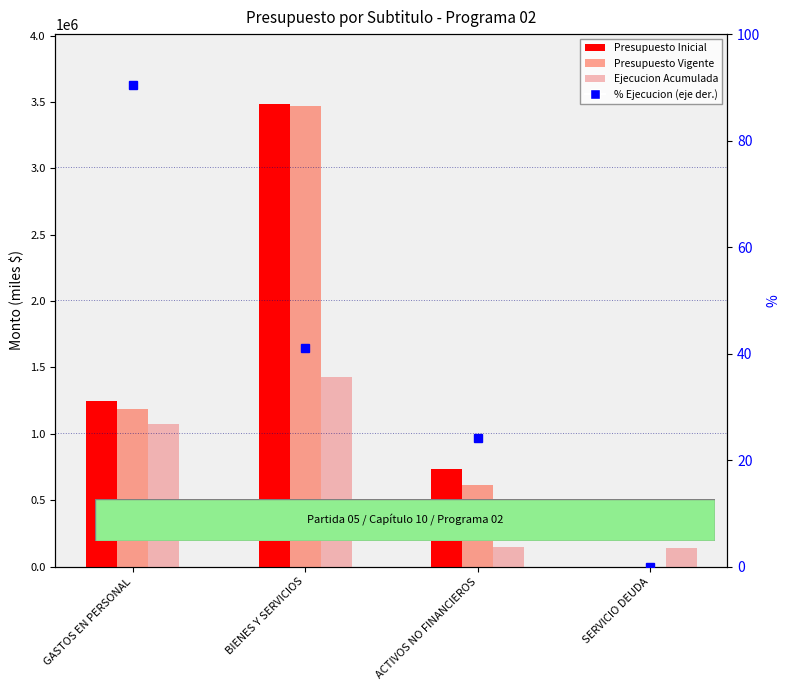

Does the chart contain stacked bars?

No